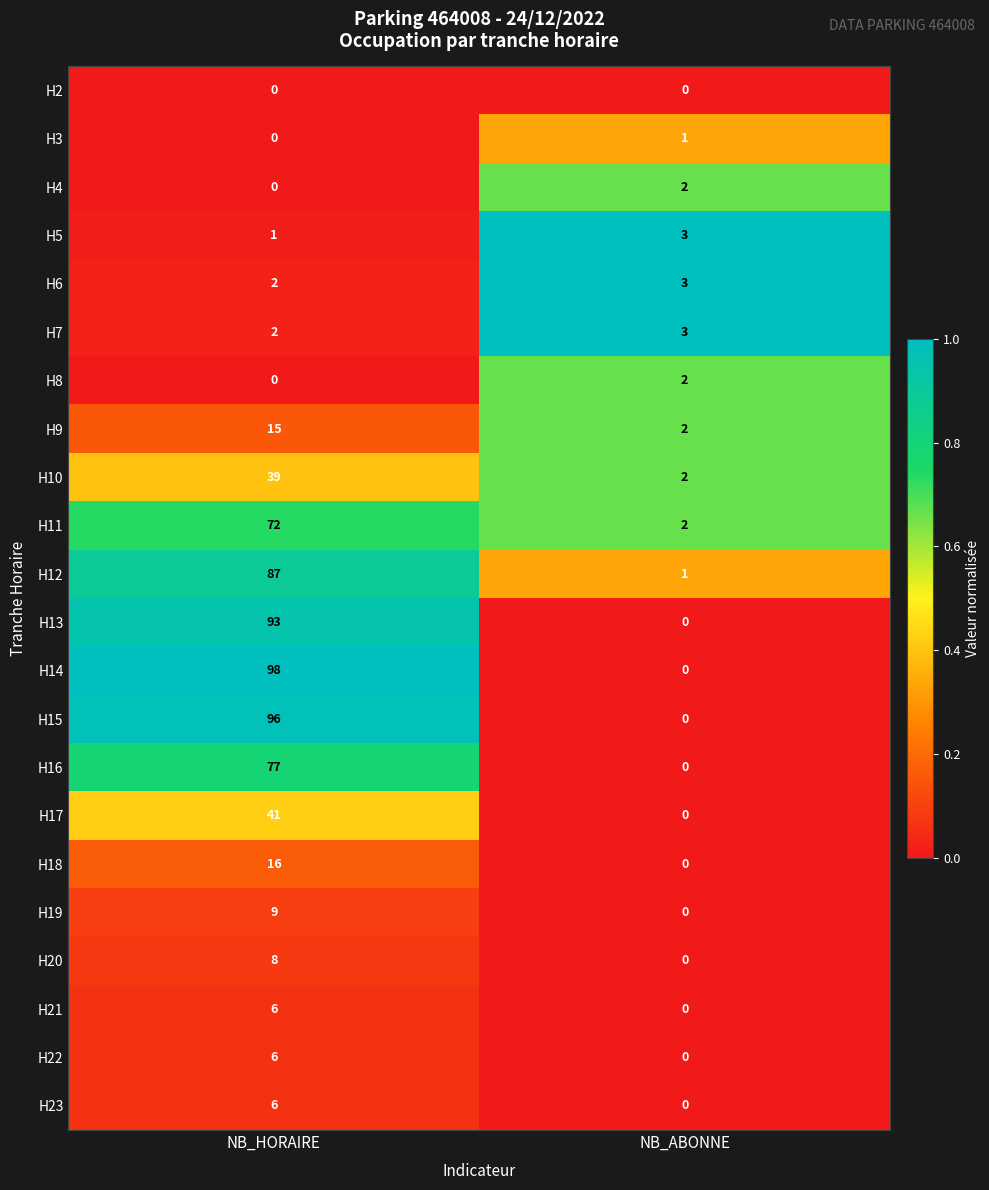

Rank the categories by H9 value from lowest to highest.

NB_ABONNE, NB_HORAIRE